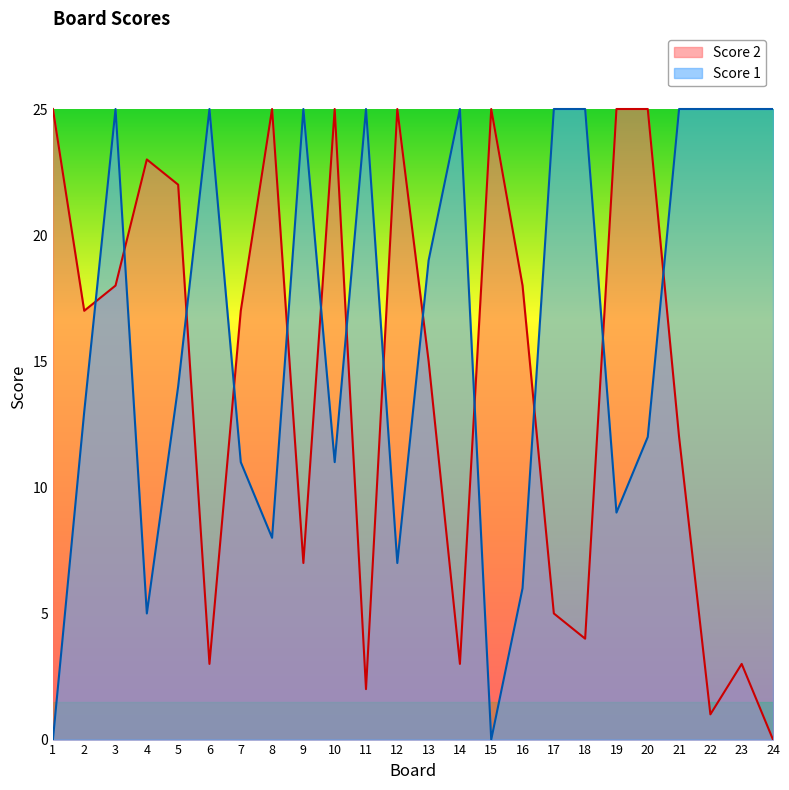

What is the value of the Score 2 point at the 7th from the left?

17